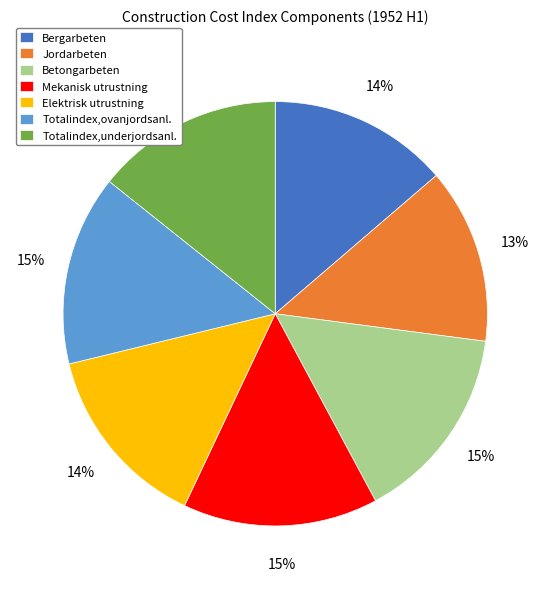

What percentage is the Betongarbeten slice, to the nearest percent?

15%